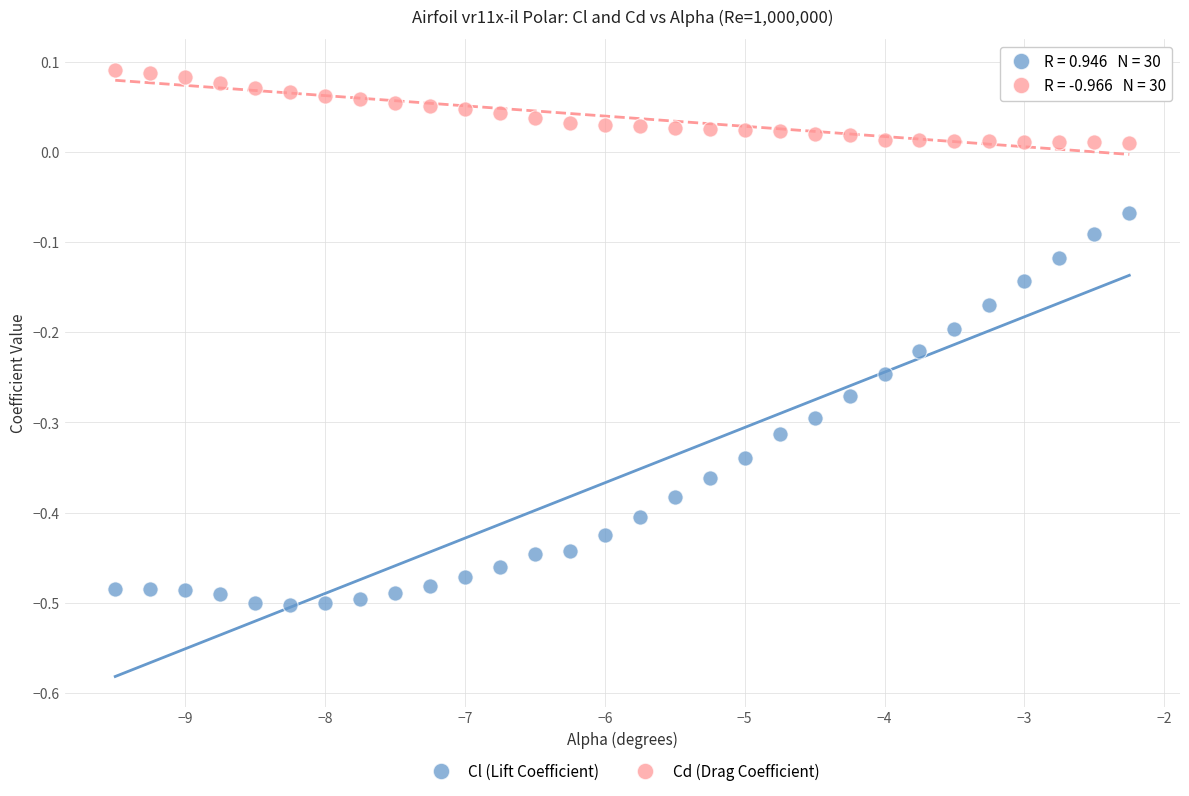

Which series has the widest spread of Y values?

Cl (Lift Coefficient)